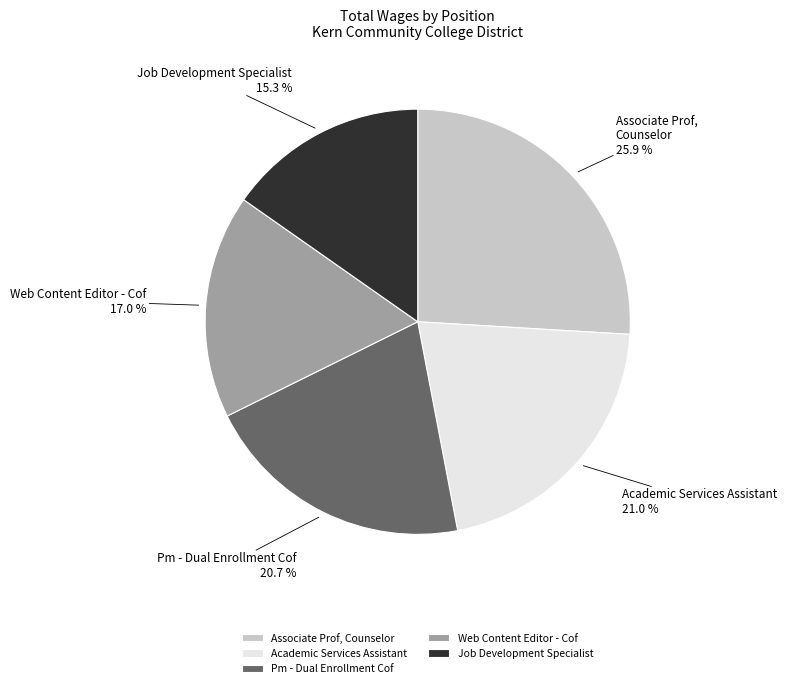

Between Web Content Editor - Cof and Pm - Dual Enrollment Cof, which is larger?

Pm - Dual Enrollment Cof